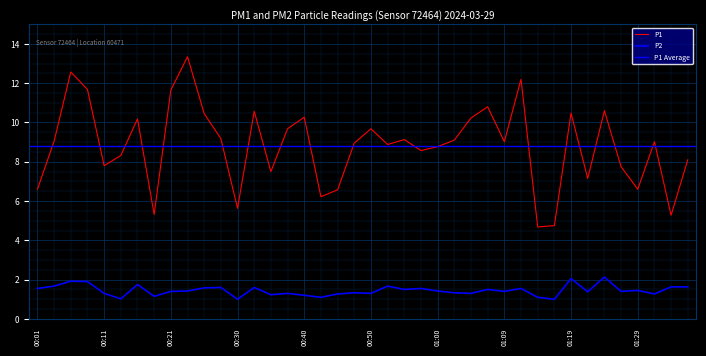

What is the label of the 17th point from the left?

00:40